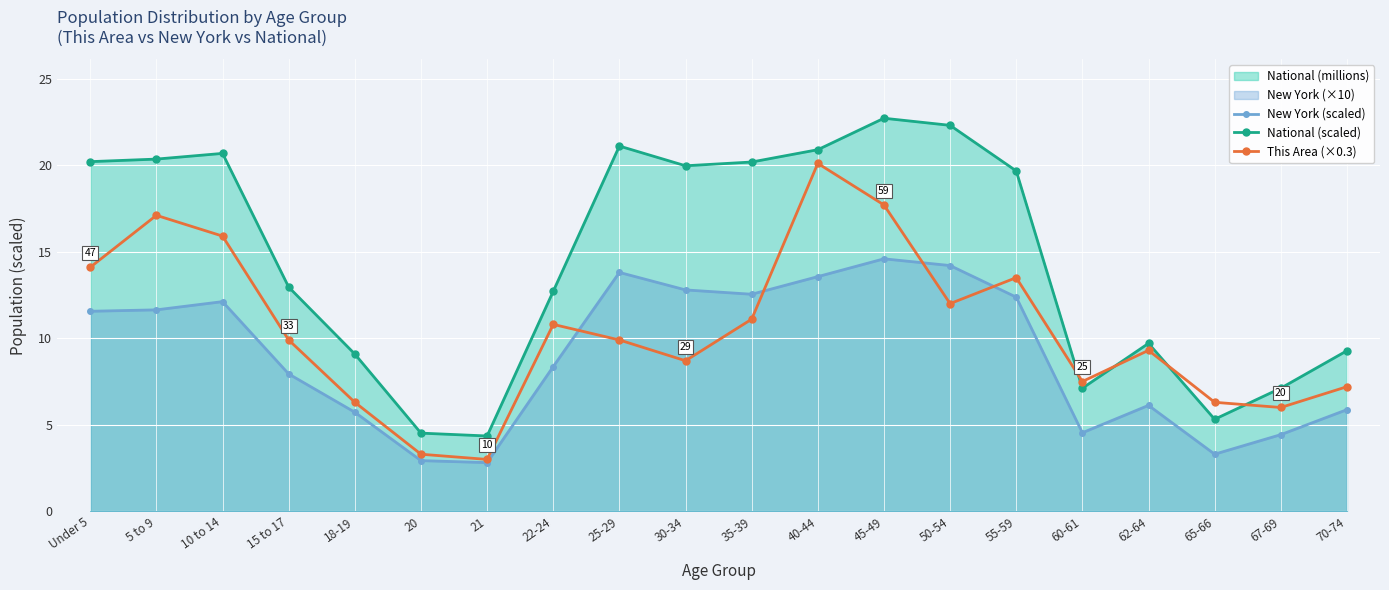

What position from the left is 67-69?

19